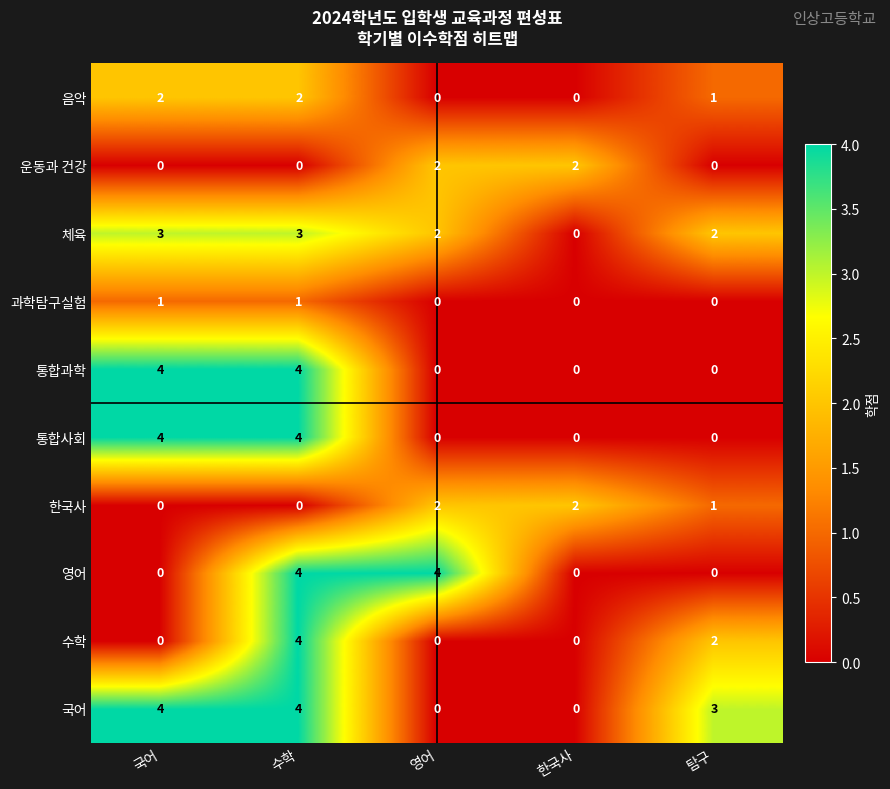

What is the difference between the maximum and minimum values in the 통합사회 series?

4